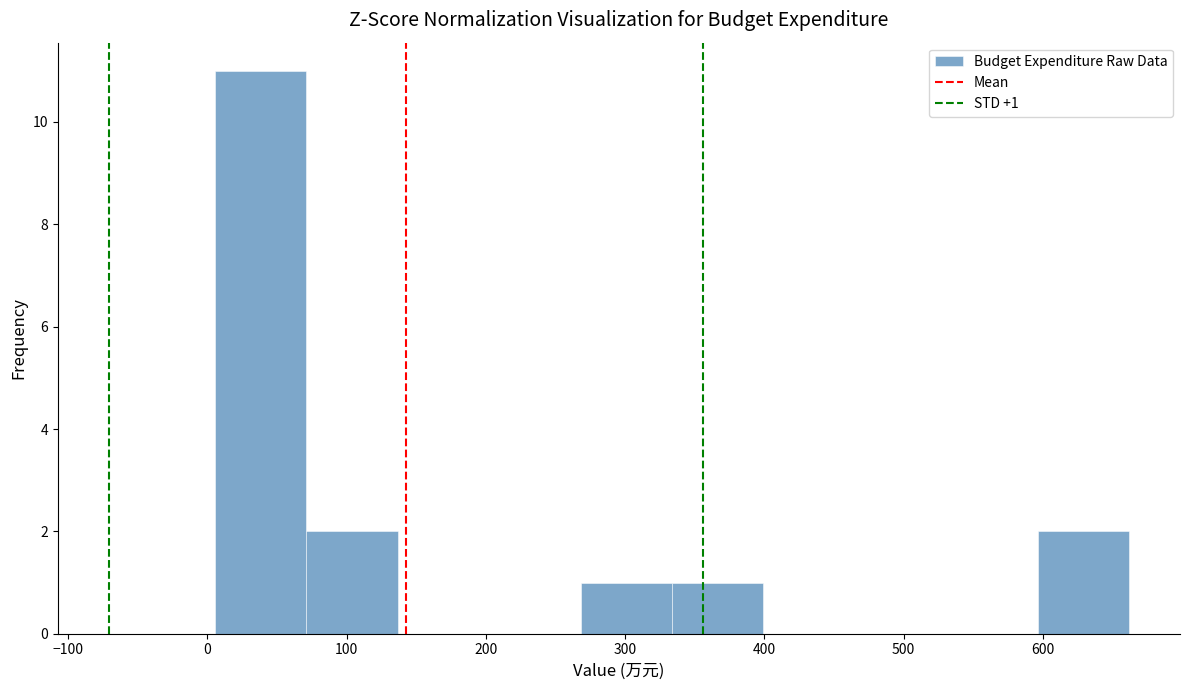

Which range on the x-axis has the tallest bar?

10 to 70